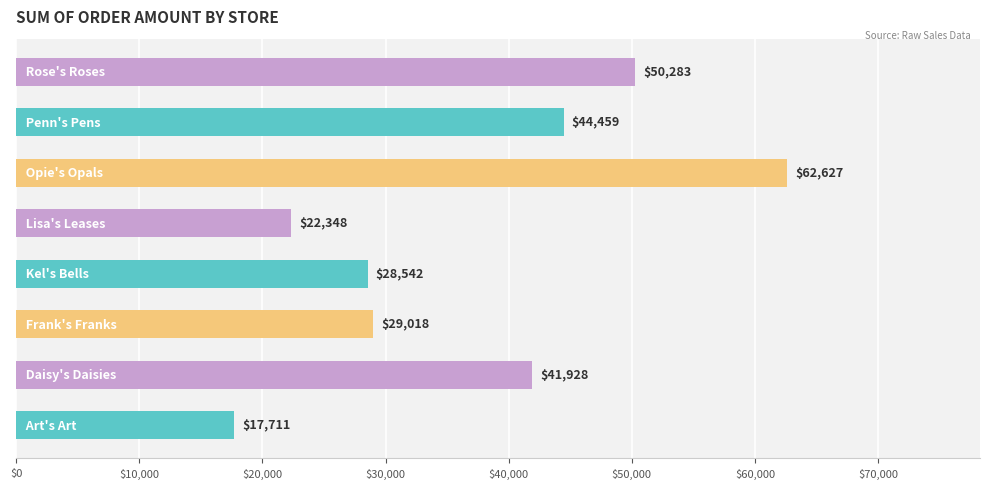

What is the minimum value shown in the chart?

17711.2